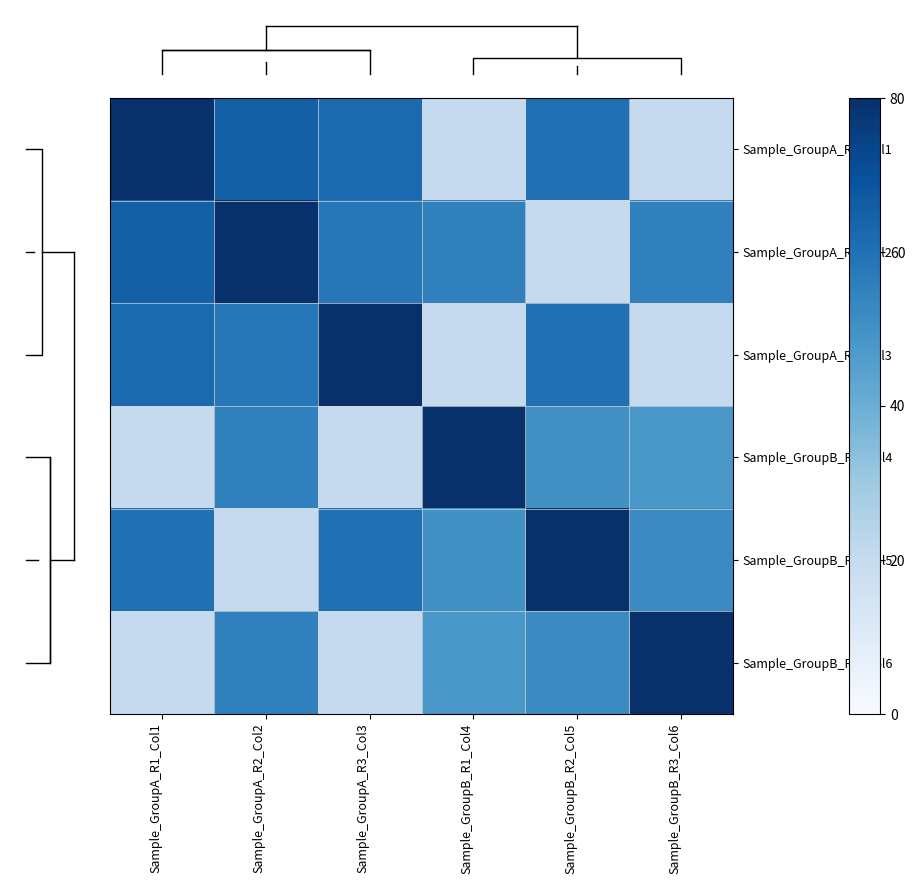

What is the spread (max minus min) of values at Sample_GroupB_R1_Col4?

60